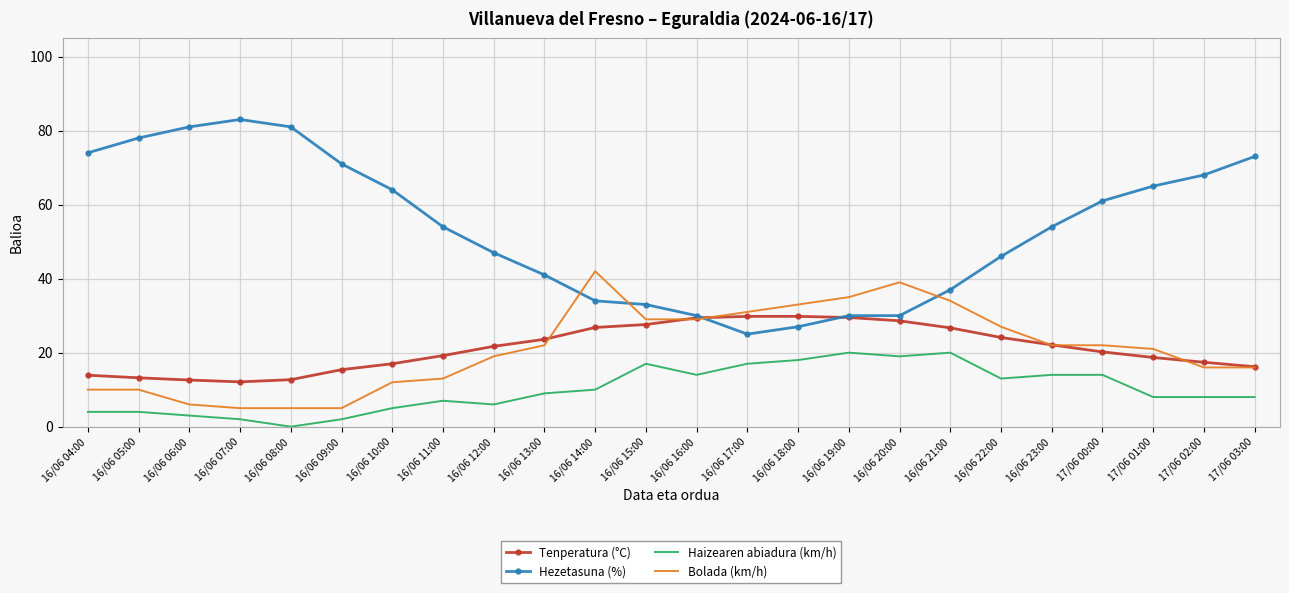

What position from the left is 16/06 22:00?

19